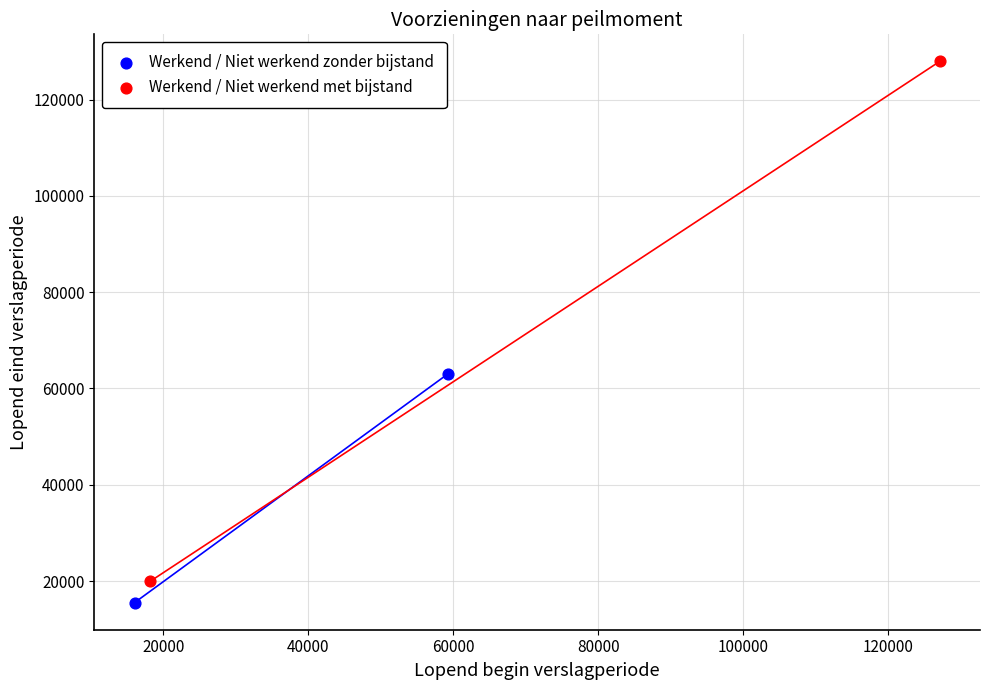

Which series reaches the maximum Y coordinate?

Werkend / Niet werkend met bijstand